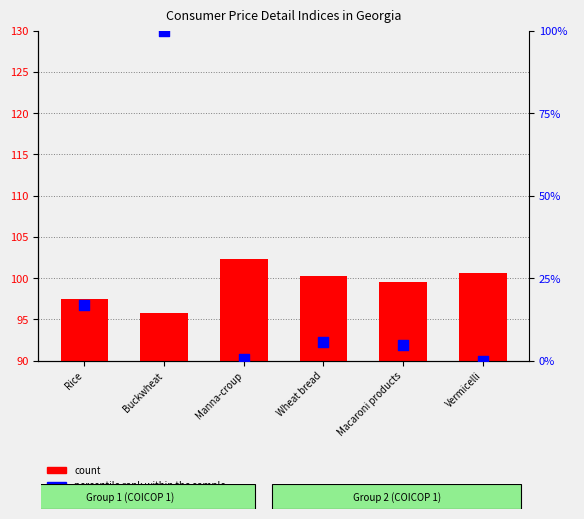

At how many categories does at least one series exceed 31?

6